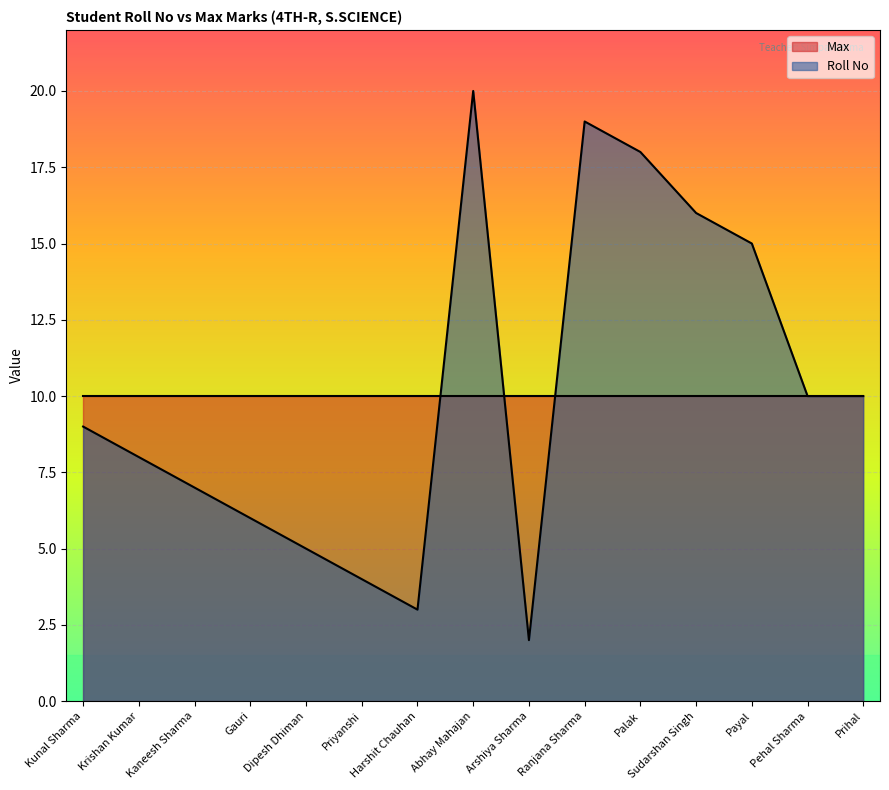

True or false: the data shows 3 at Prihal.

False